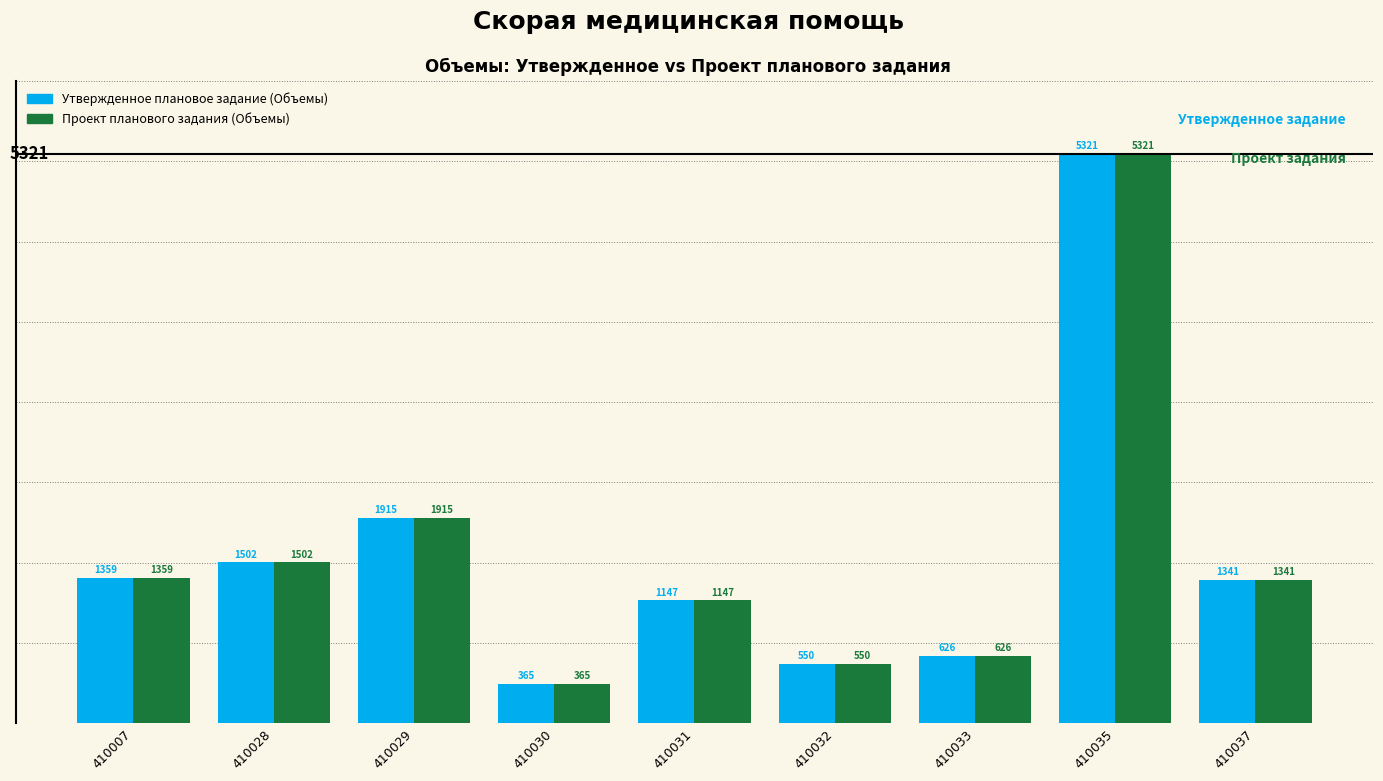

How many data points does each series have?

9